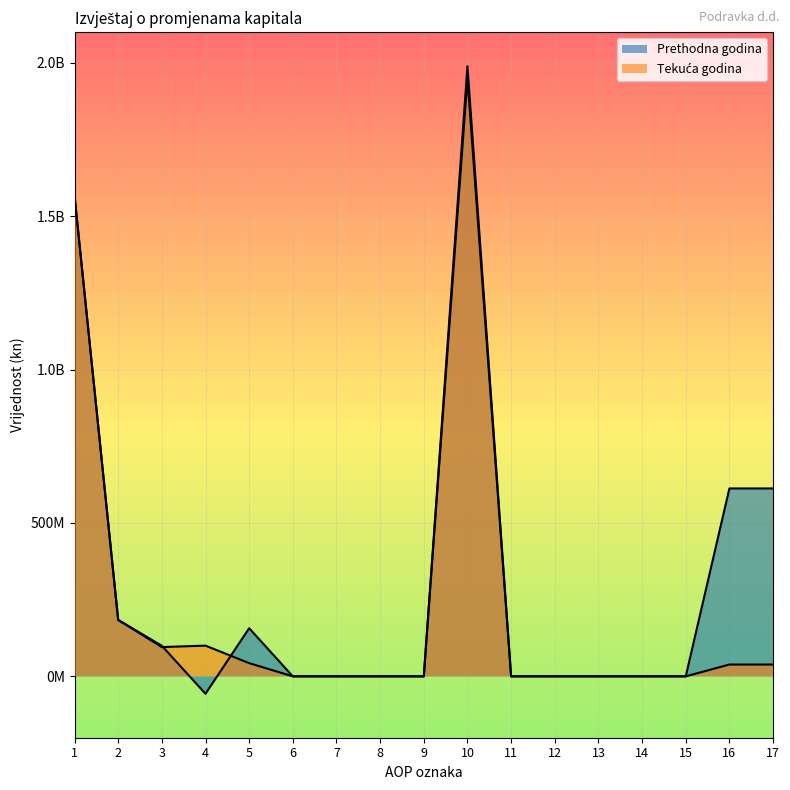

Which series changed the most between 6 and 12?

Prethodna godina